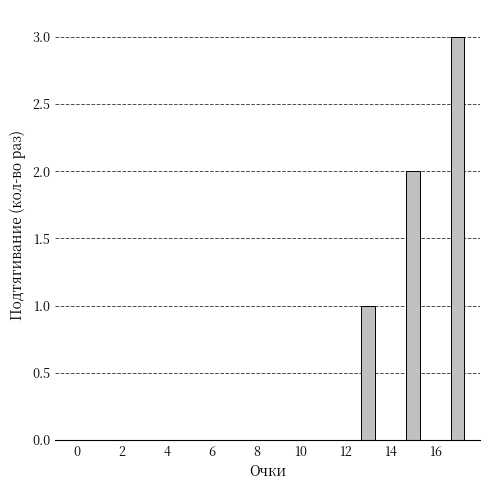

What is the sum of all values?

6